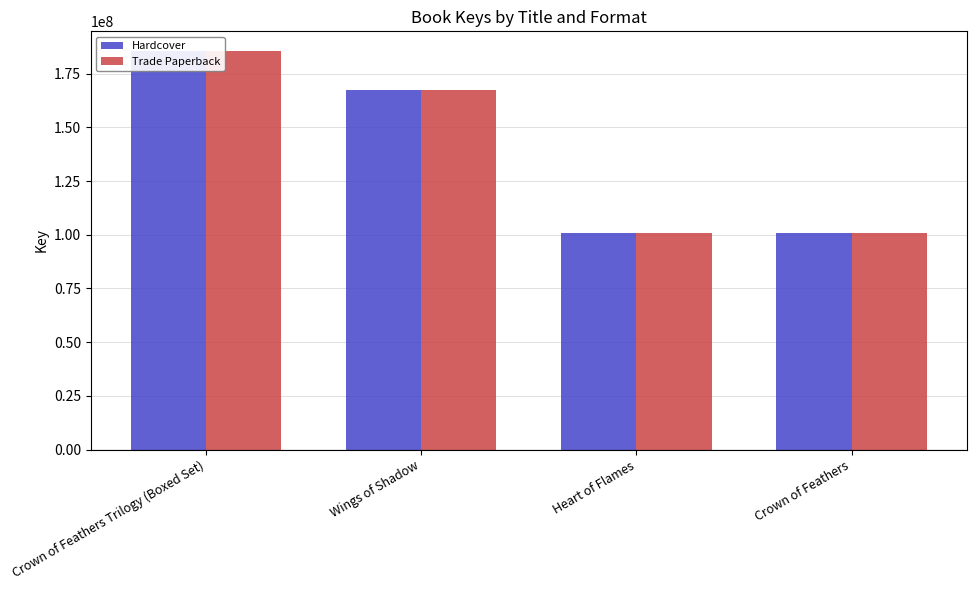

True or false: Trade Paperback has a value of 101028196 at Heart of Flames.

True